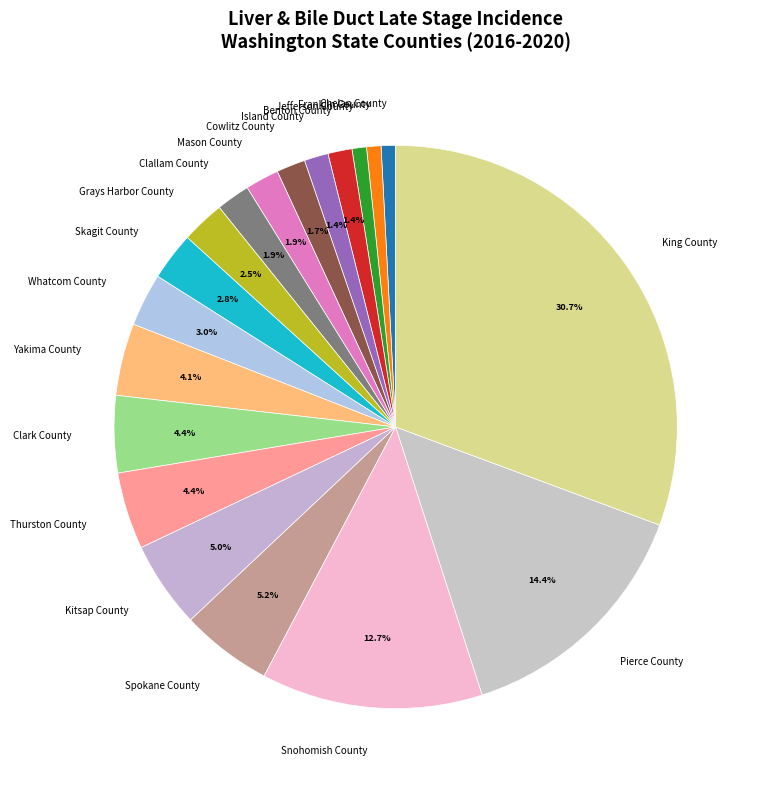

Which category has the biggest portion of the pie?

King County